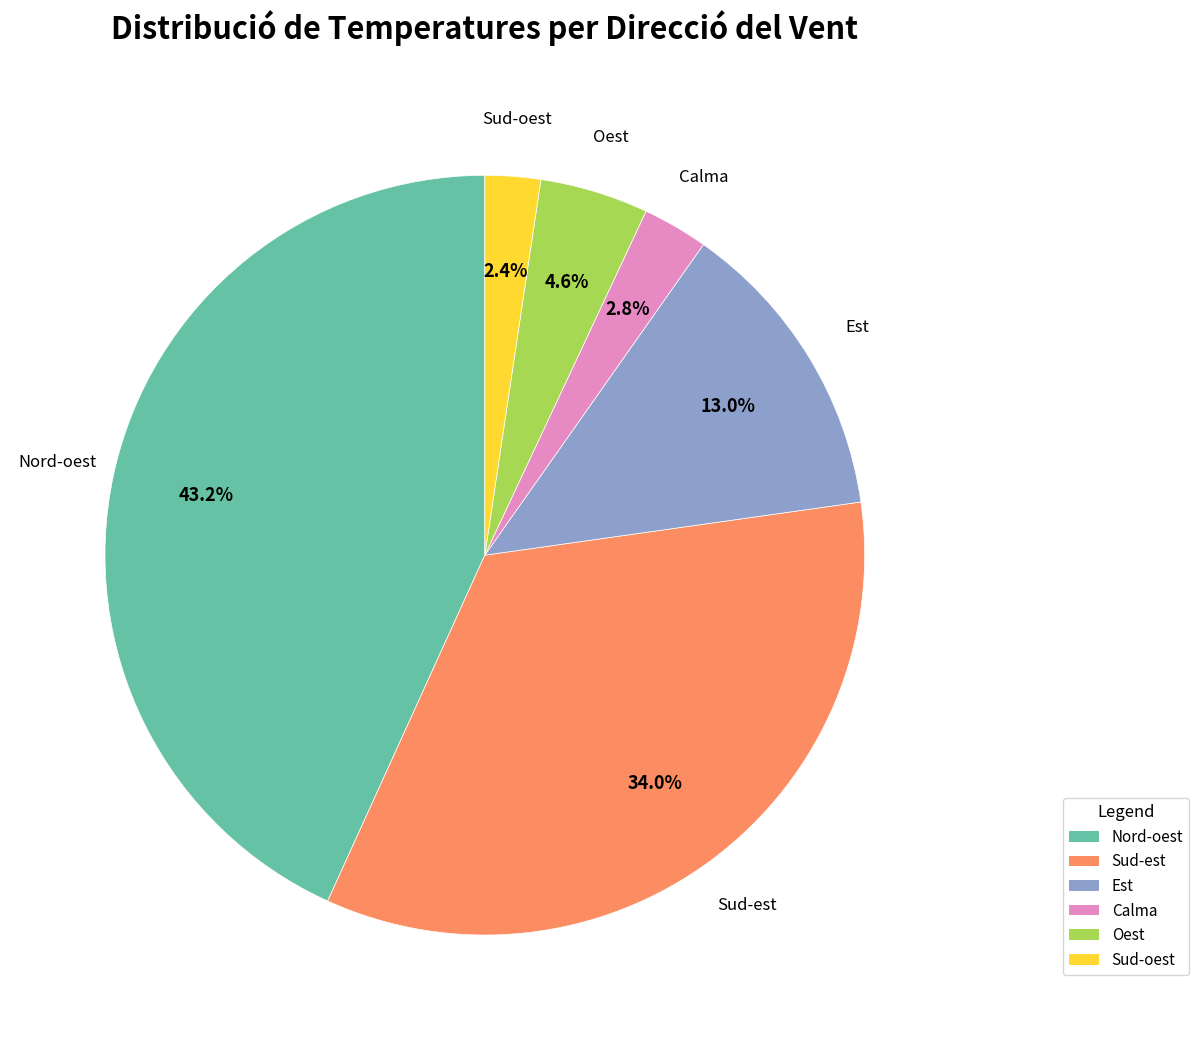

To the nearest percent, what portion does Sud-oest represent?

2%